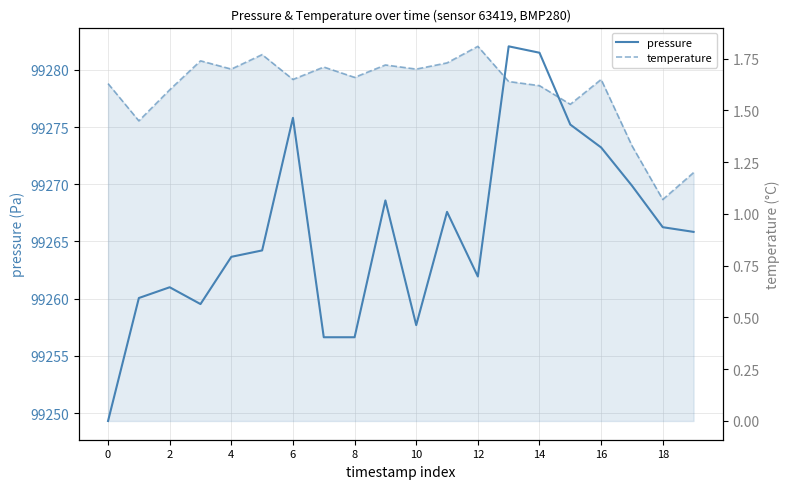

Where is temperature nearest to the value 1?

18